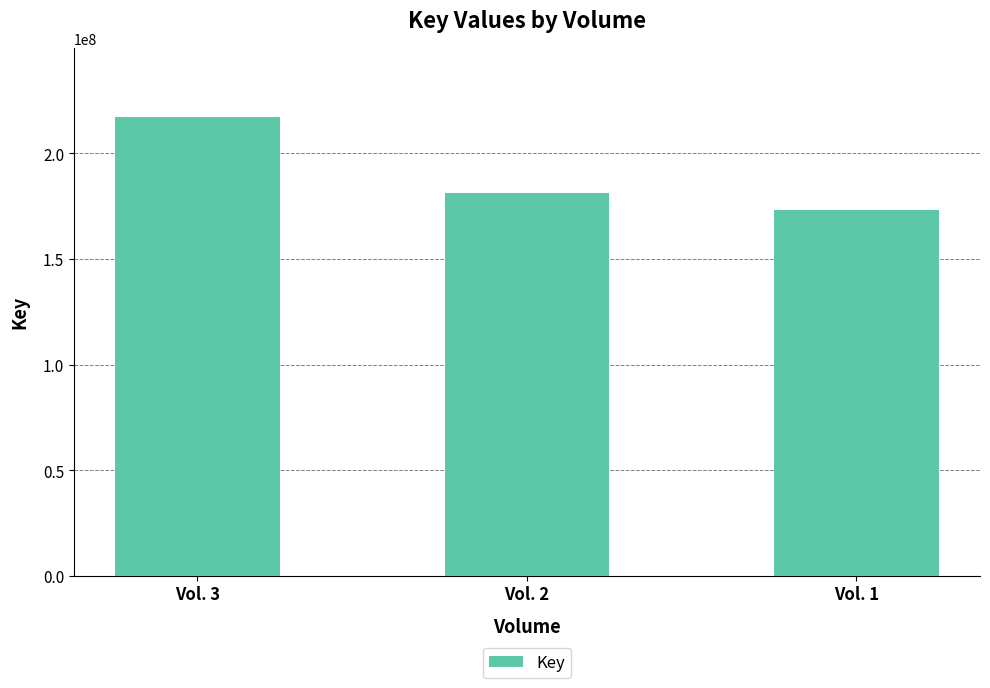

What is the greatest value displayed?

217219632